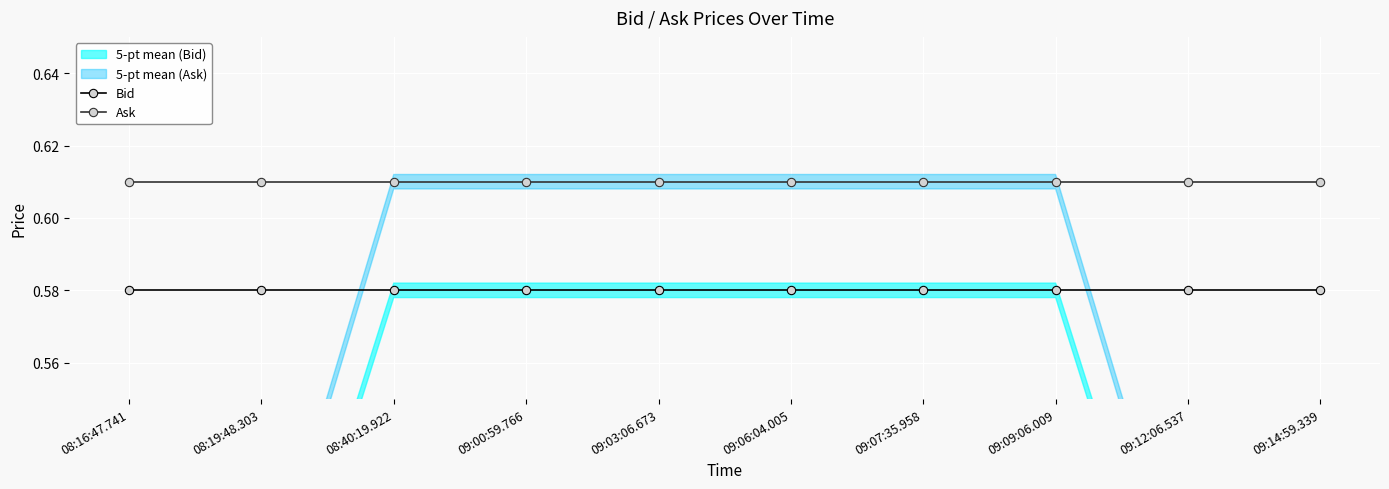

What is the sum of the Ask values at 09:07:35.958 and 08:19:48.303?

1.2